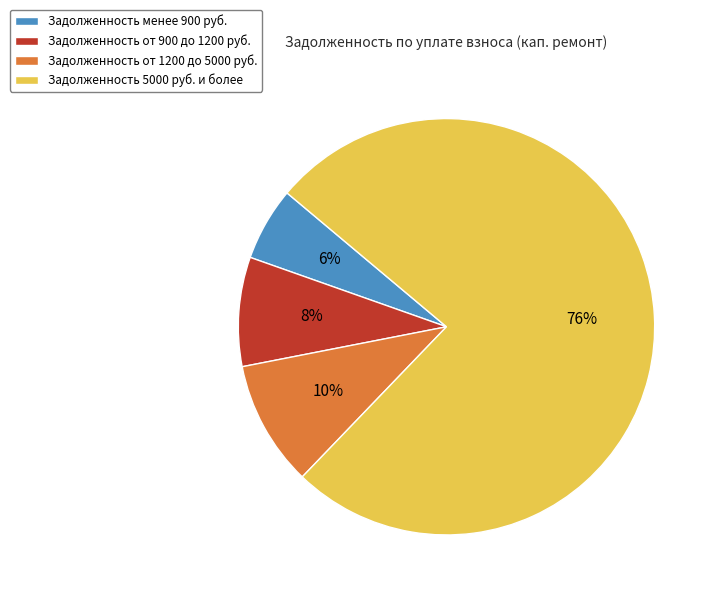

Which slice is the largest?

Задолженность 5000 руб. и более